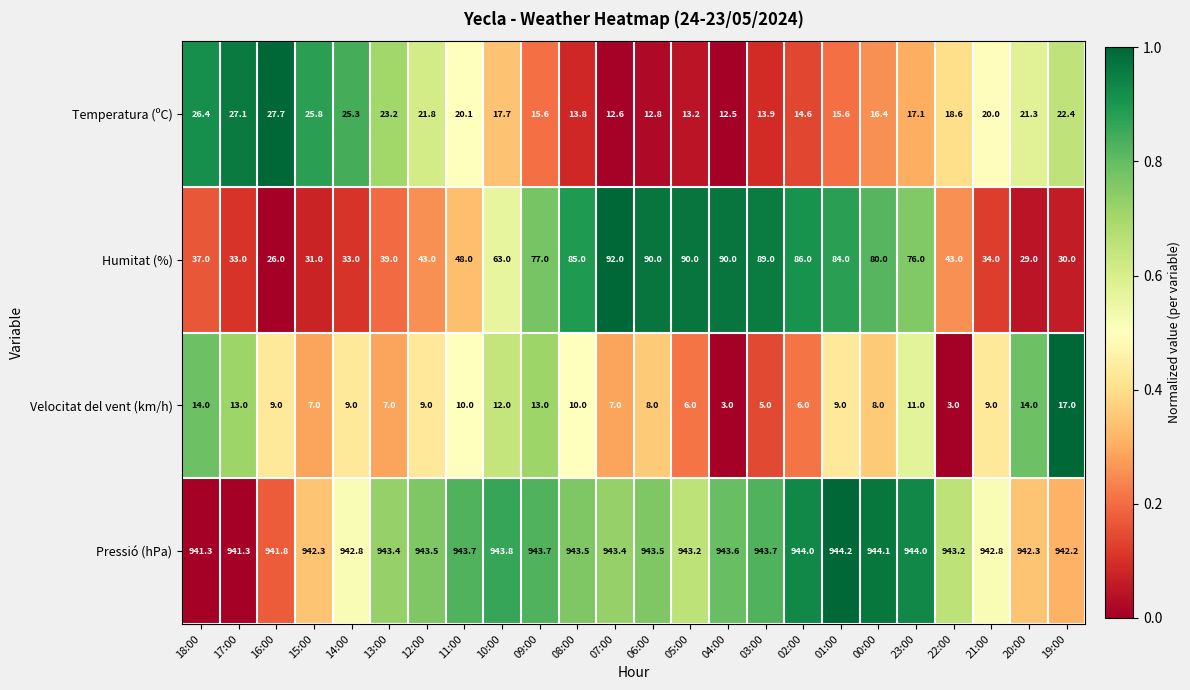

Is it true that Temperatura (ºC) equals 15.6 at 01:00?

True